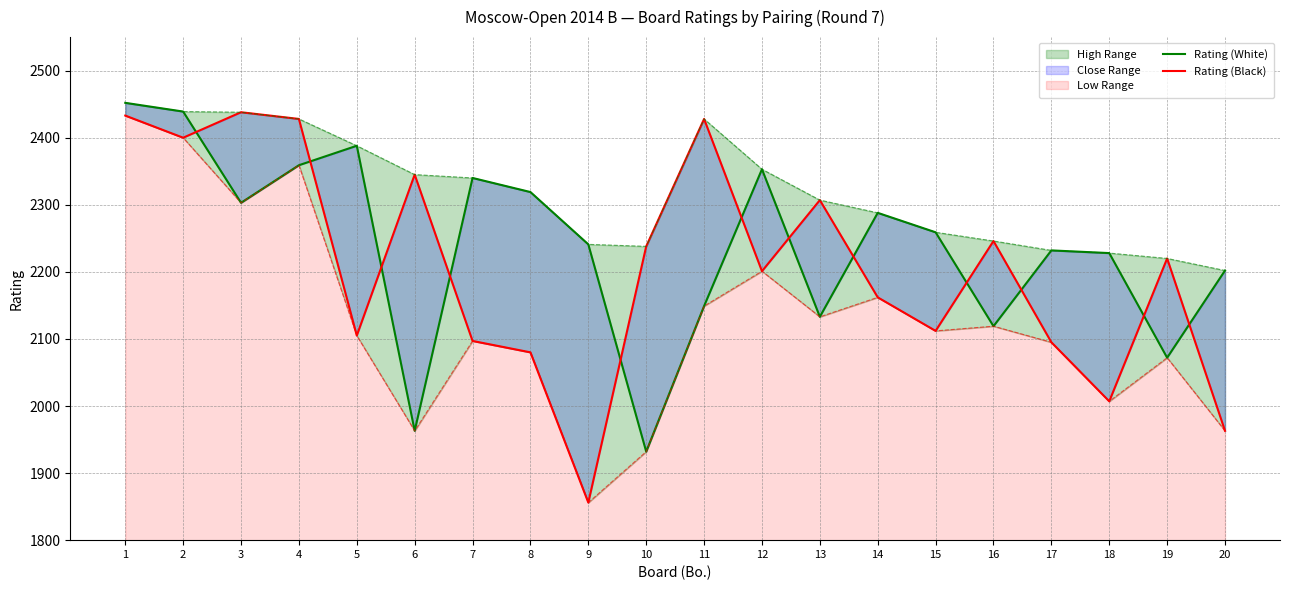

Is the value of Rating (White) at 7 greater than the value of Rating (Black) at 4?

No